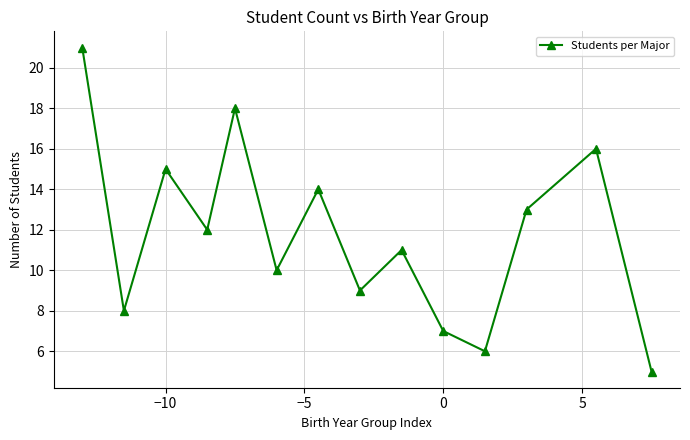

Reading left to right, extract all data points from this chart.

21	8	15	12	18	10	14	9	11	7	6	13	16	5